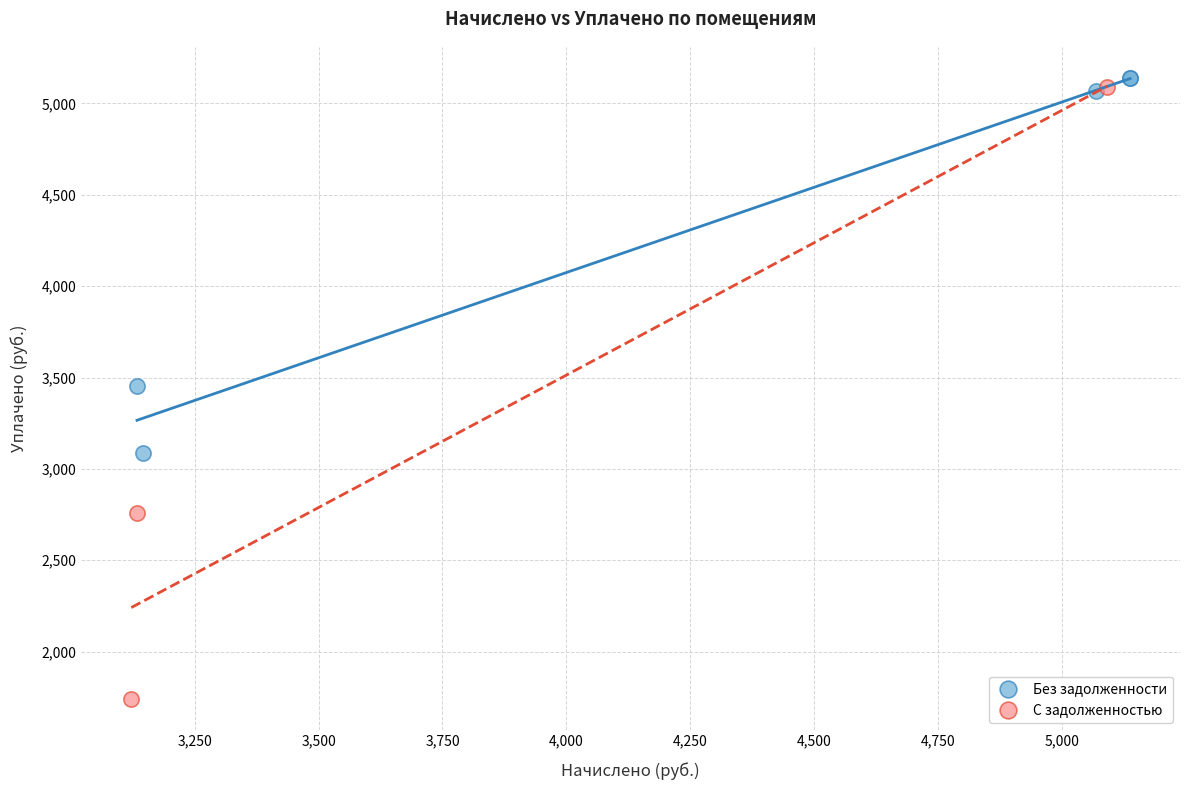

What are all the series names shown in the legend?

Без задолженности, С задолженностью